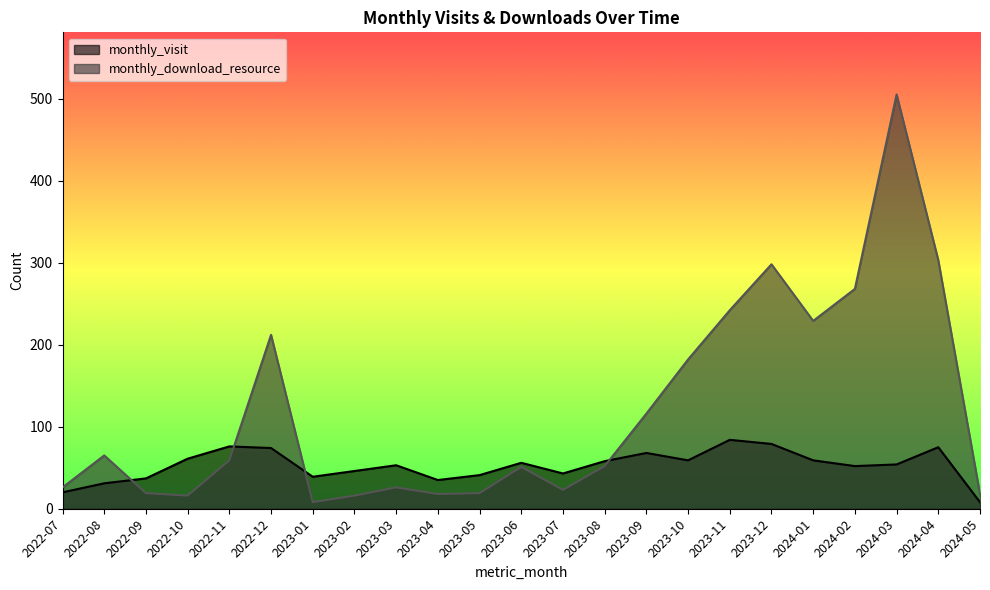

True or false: monthly_visit and monthly_download_resource intersect in this chart.

True